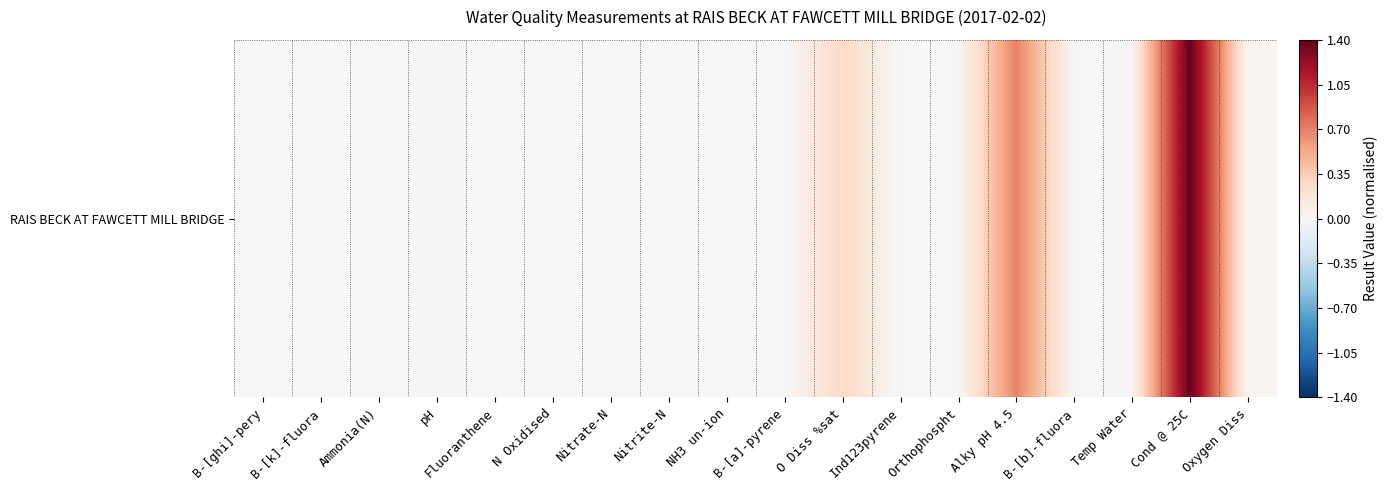

Rank the categories by value from highest to lowest.

Cond @ 25C, Alky pH 4.5, O Diss %sat, Oxygen Diss, Temp Water, pH, N Oxidised, Nitrate-N, Ammonia(N), Orthophospht, Nitrite-N, Fluoranthene, Ind123pyrene, B-[a]-pyrene, B-[b]-fluora, B-[ghi]-pery, B-[k]-fluora, NH3 un-ion